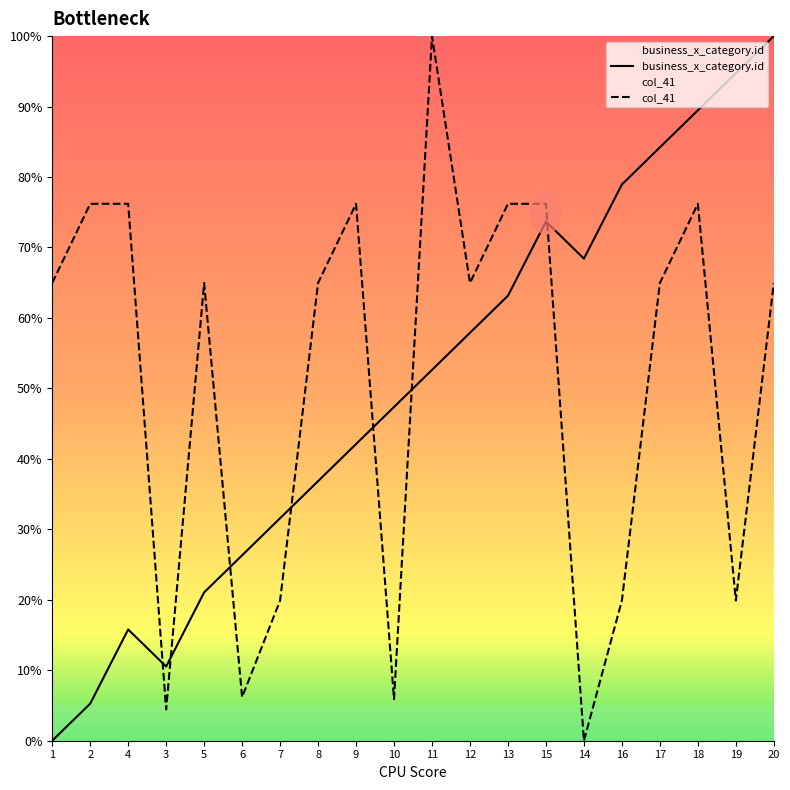

Reading left to right, what are all the values shown in this chart?

business_x_category.id: 0.0	5.3	15.8	10.5	21.1	26.3	31.6	36.8	42.1	47.4	52.6	57.9	63.2	73.7	68.4	78.9	84.2	89.5	94.7	100.0
col_41: 65.0	76.2	76.2	4.4	65.0	6.2	19.9	65.0	76.2	5.9	100.0	65.0	76.2	76.2	0.0	19.9	65.0	76.2	19.9	65.0